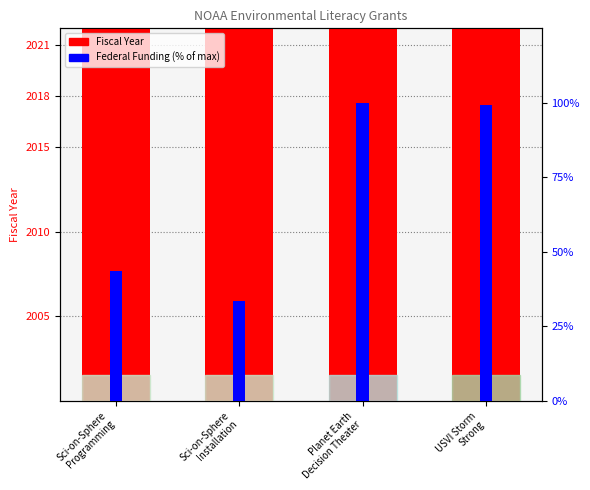

Rank the series by their average value, from lowest to highest.

Federal Funding (% of max), Fiscal Year